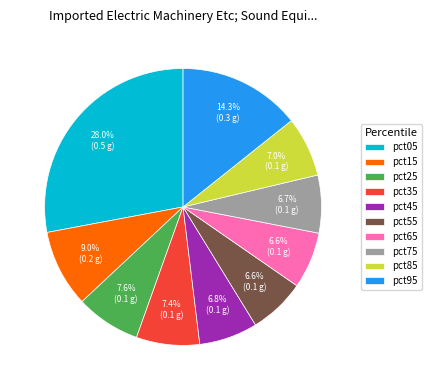

Count the number of slices in the pie.

10